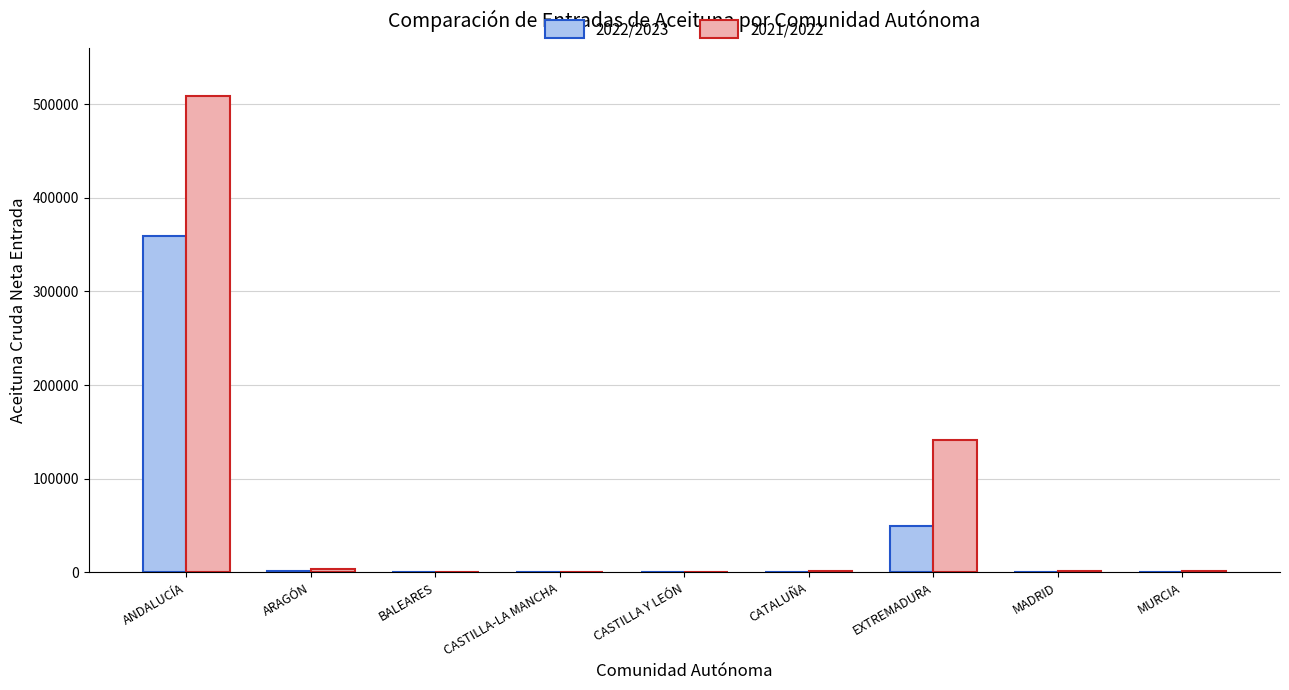

At which label does 2022/2023 reach its peak?

ANDALUCÍA